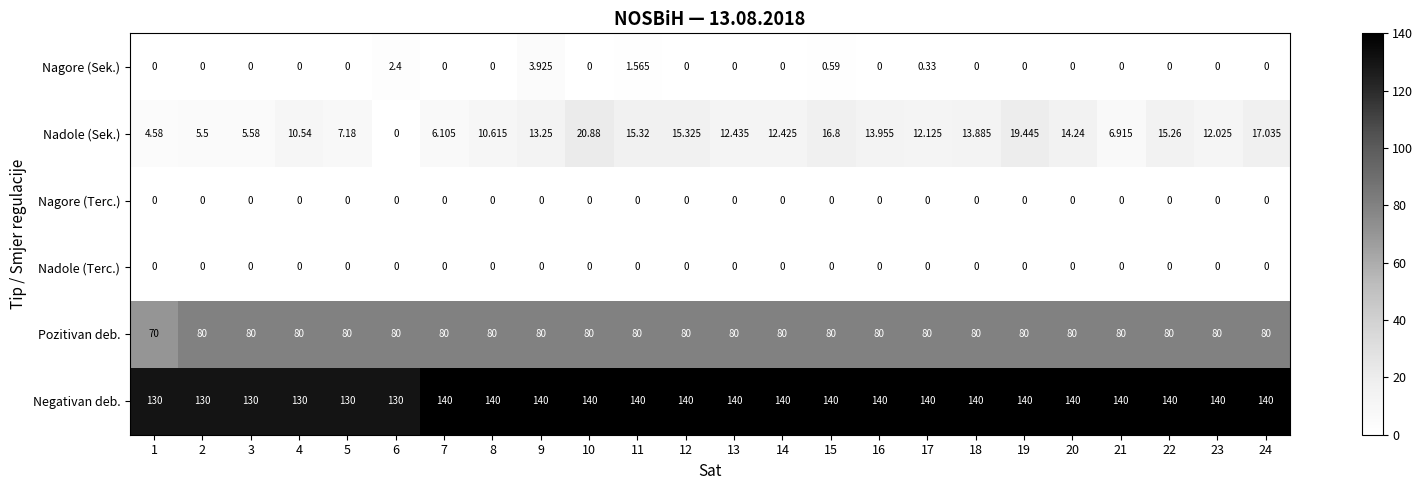

Which series changed the most between 2 and 23?

Negativan deb.